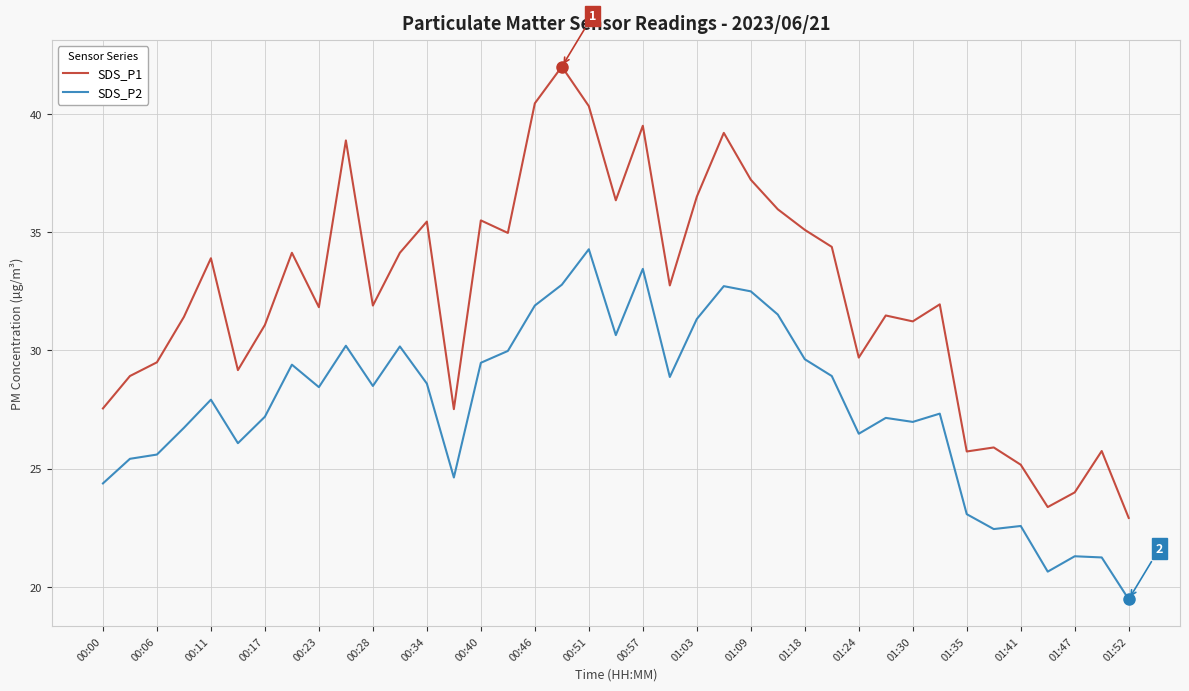

What is the maximum value shown in the chart?

42.0